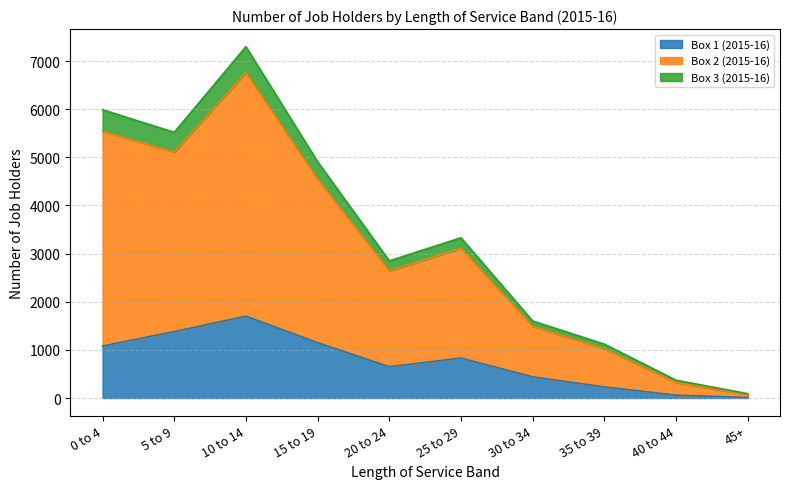

What is the spread (max minus min) of values at 35 to 39?

890